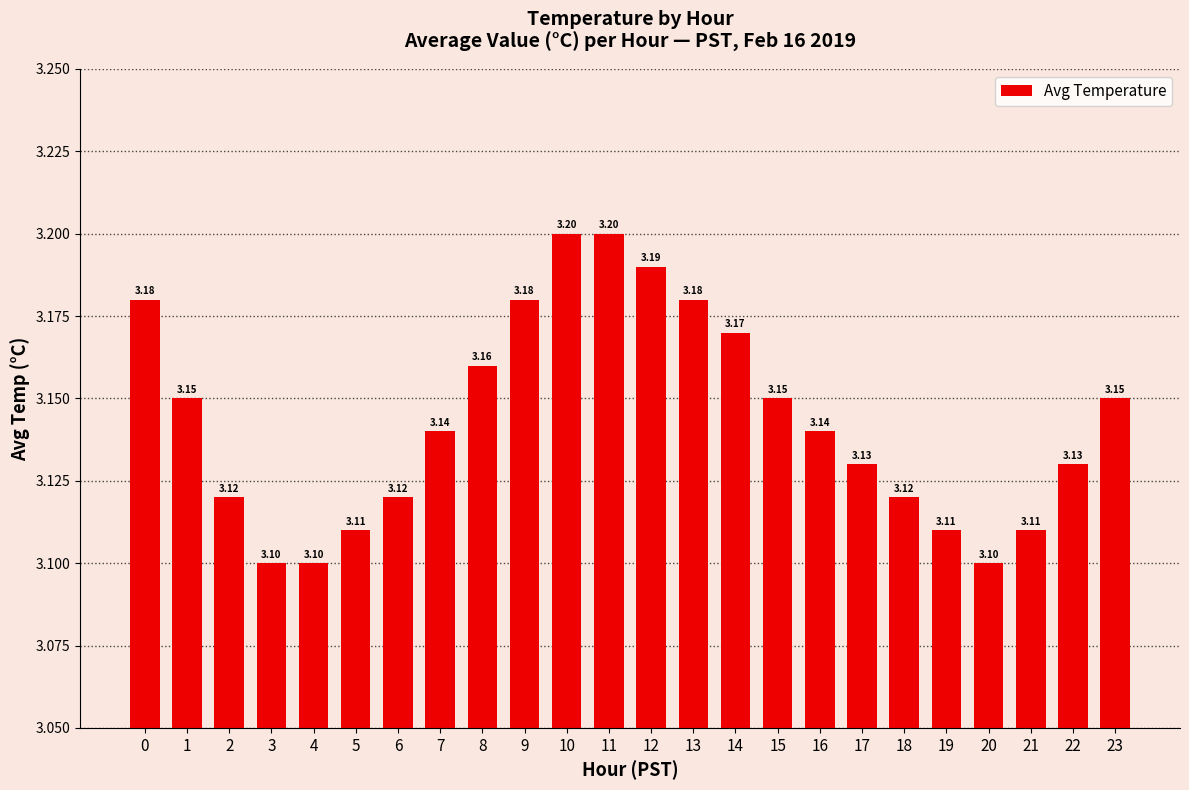

What is the difference between the maximum and minimum values?

0.1